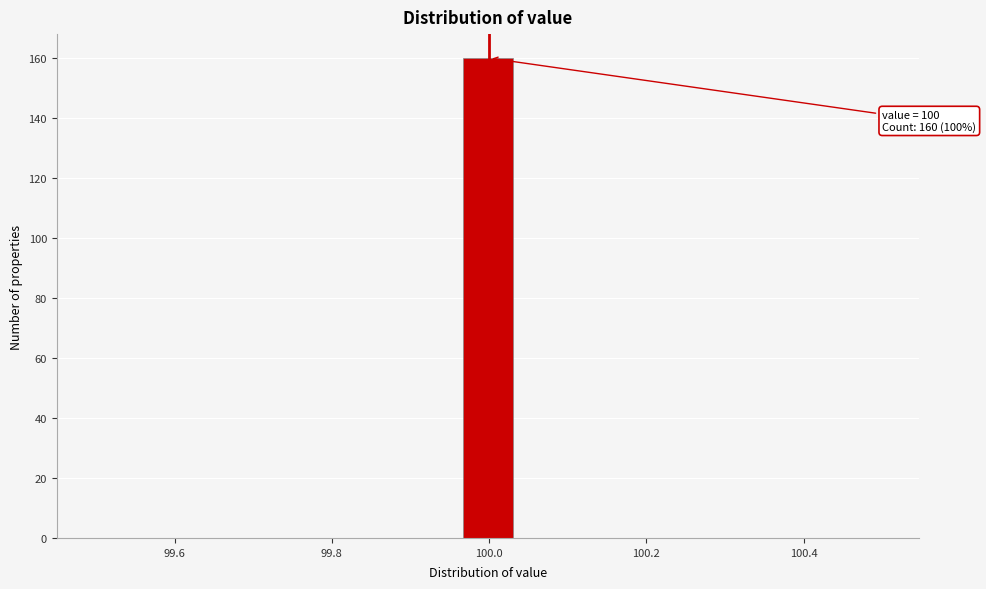

Around what value on the x-axis is the tallest bar? Give the approximate position of its centre, as read against the axis.

100.00